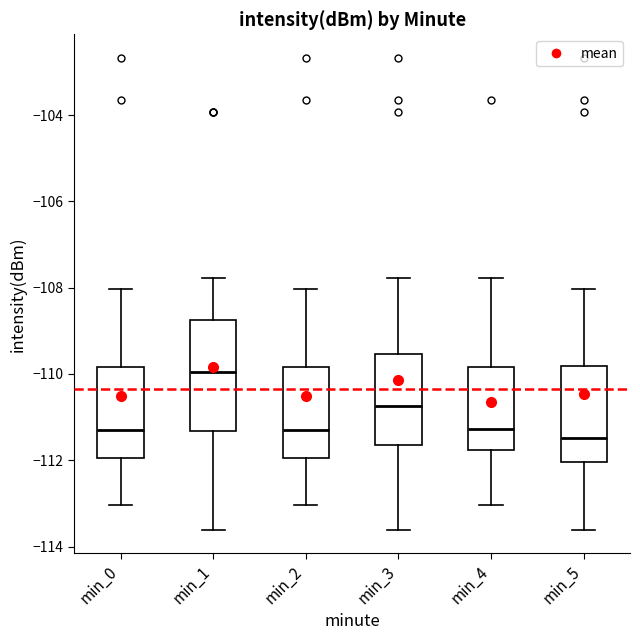

Which box's median line is the highest?

min_1